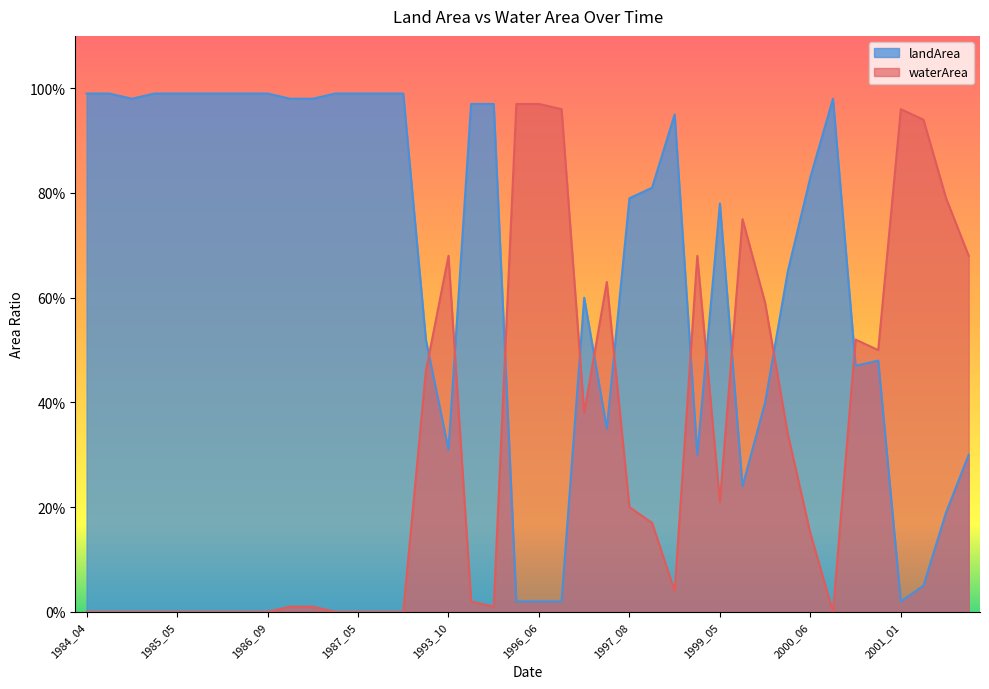

How many data points does each series have?

40